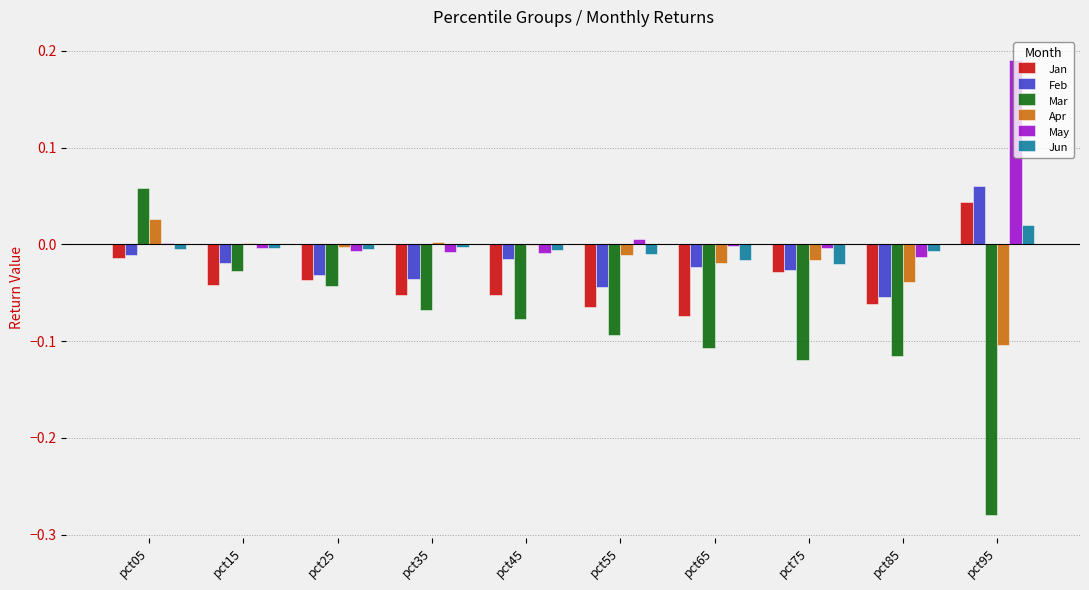

The value of Apr at pct95 is -0.0. True or false?

False